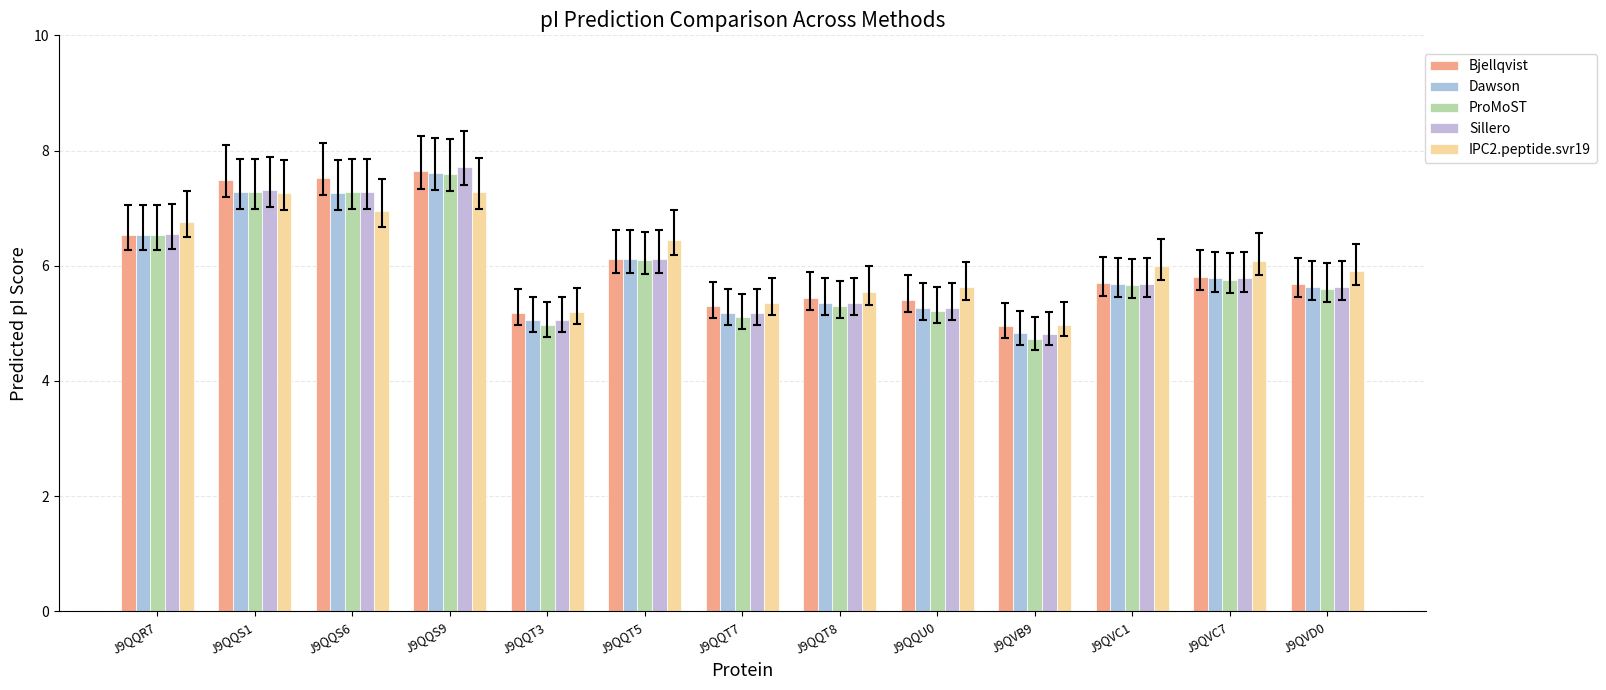

Which series has the largest total across all categories?

IPC2.peptide.svr19